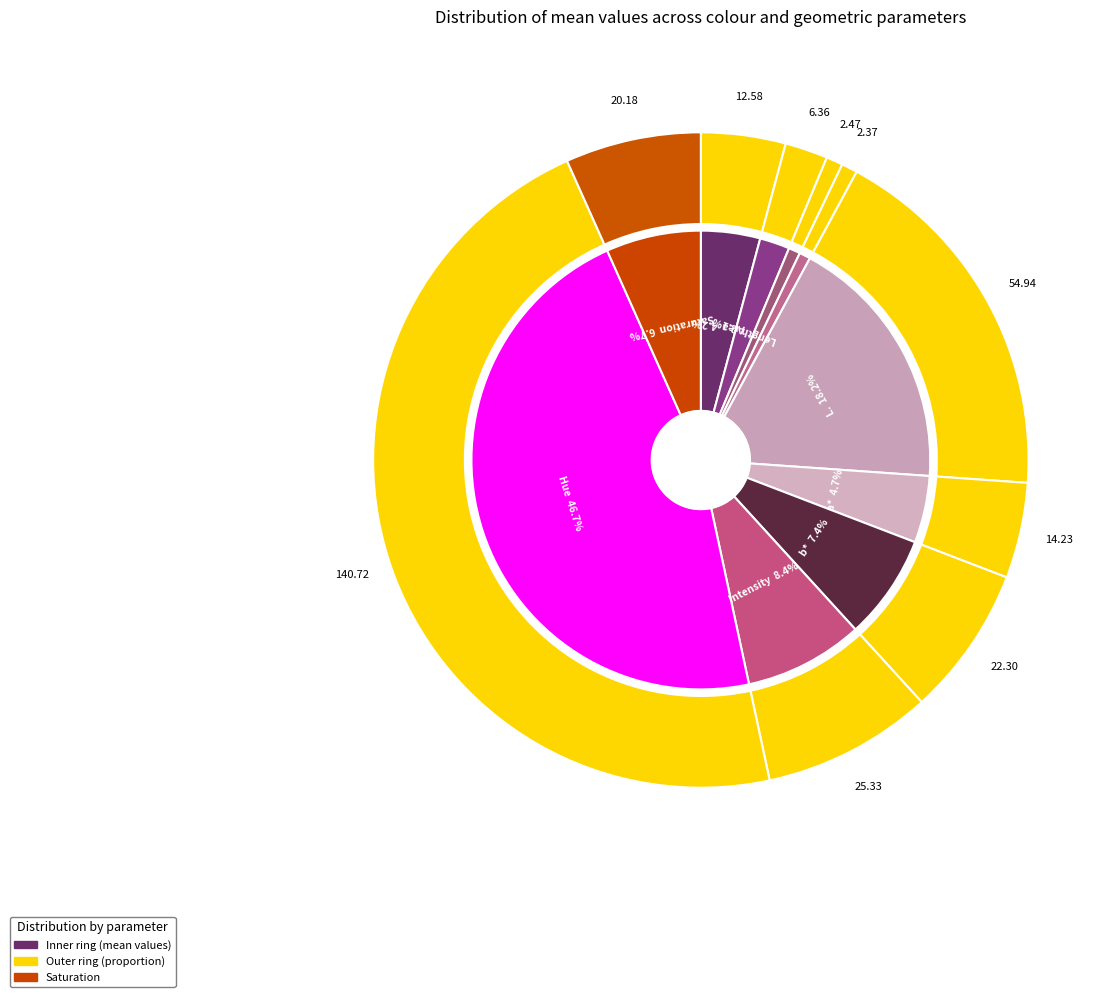

Rank the categories by value from lowest to highest.

Roundness, Width, Length, Area, a*, Saturation, b*, Intensity, L., Hue